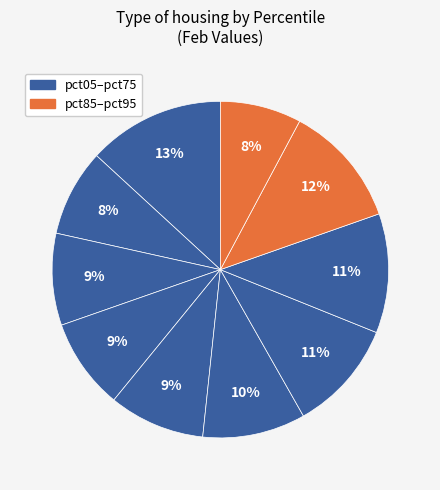

Count the number of slices in the pie.

10